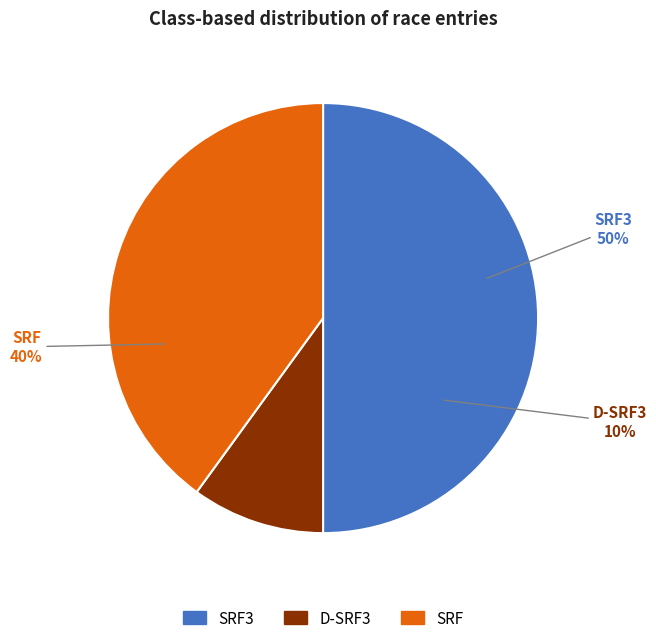

To the nearest percent, what is the average slice percentage?

33%